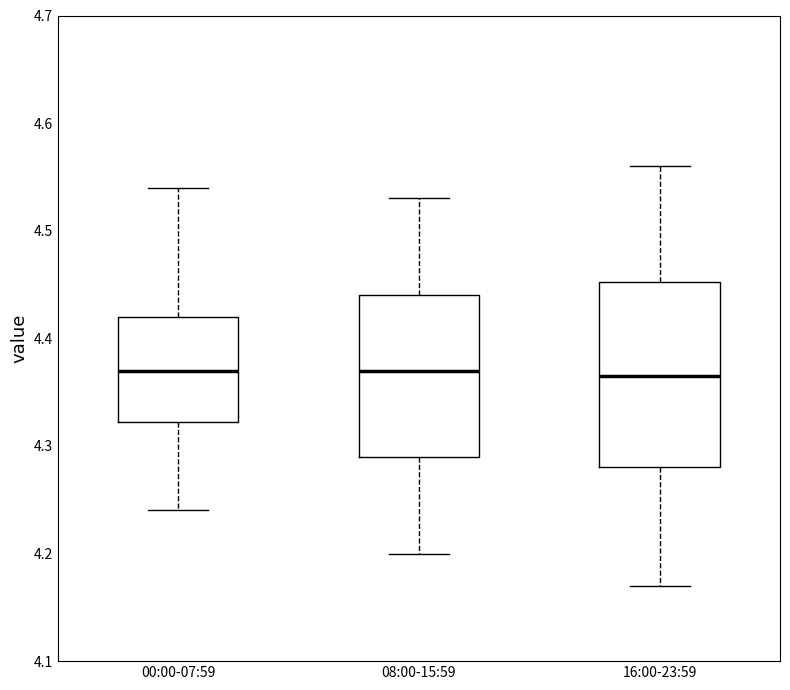

Reading left to right, read every box against the y-axis: the position of its median line, the range the box covers, and the ends of its whiskers. The values are not printed on the chart, so give them approximately, as read against the axis.

00:00-07:59: median 4.37, box 4.32 to 4.42, whiskers 4.24 to 4.54
08:00-15:59: median 4.37, box 4.29 to 4.44, whiskers 4.20 to 4.53
16:00-23:59: median 4.37, box 4.28 to 4.45, whiskers 4.17 to 4.56